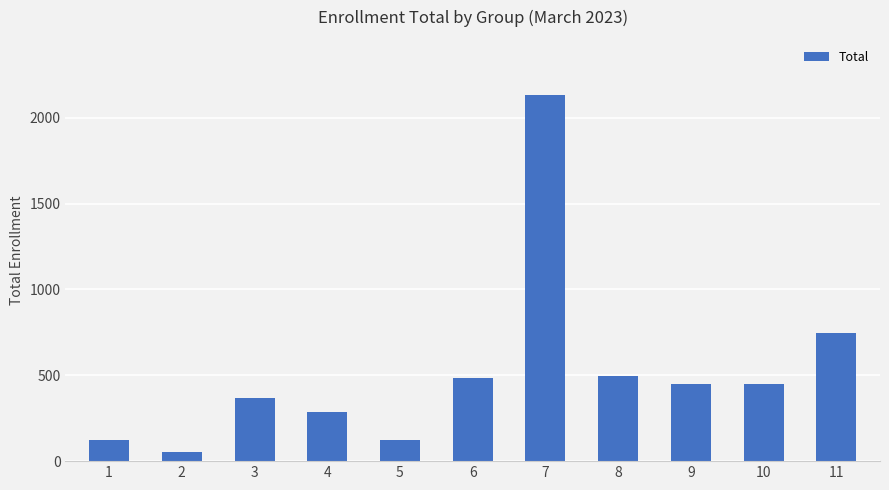

What is the sum of the values at 10 and 3?

820